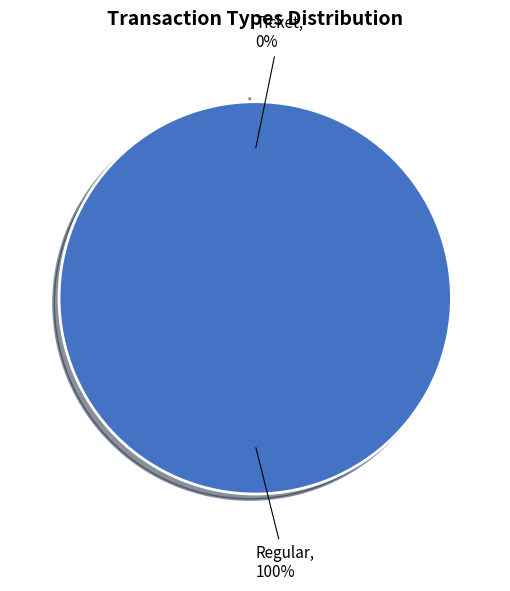

Is it true that Regular is 100% of the pie?

True